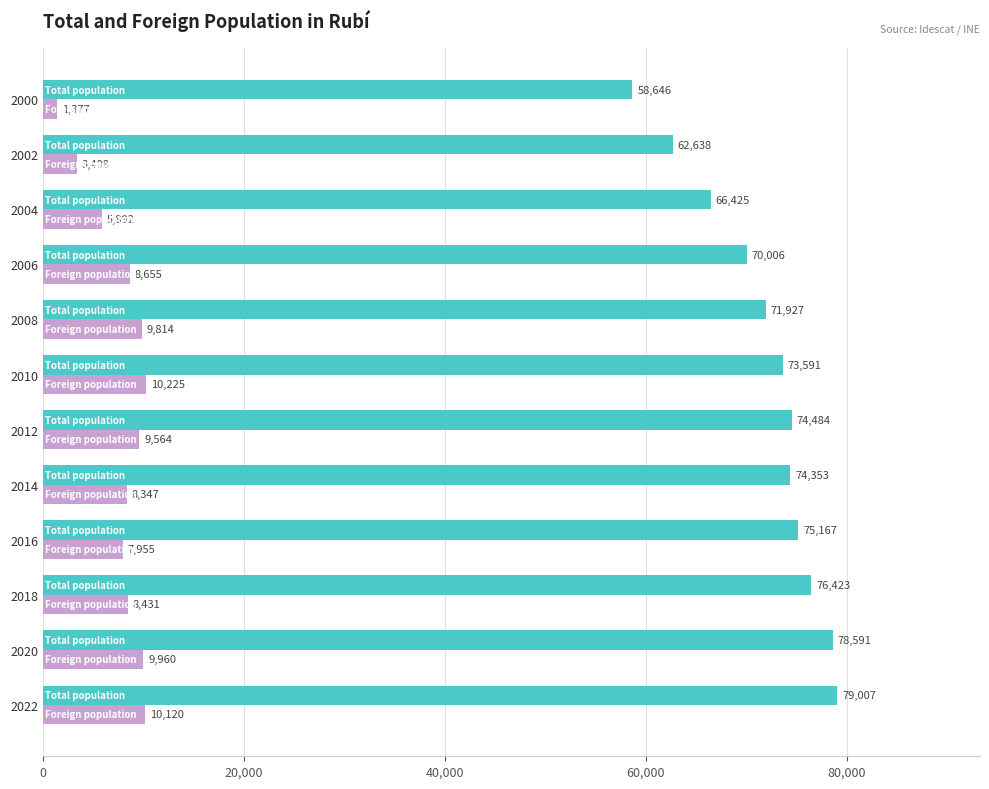

What is the difference between the highest and lowest values at 2020?

68631